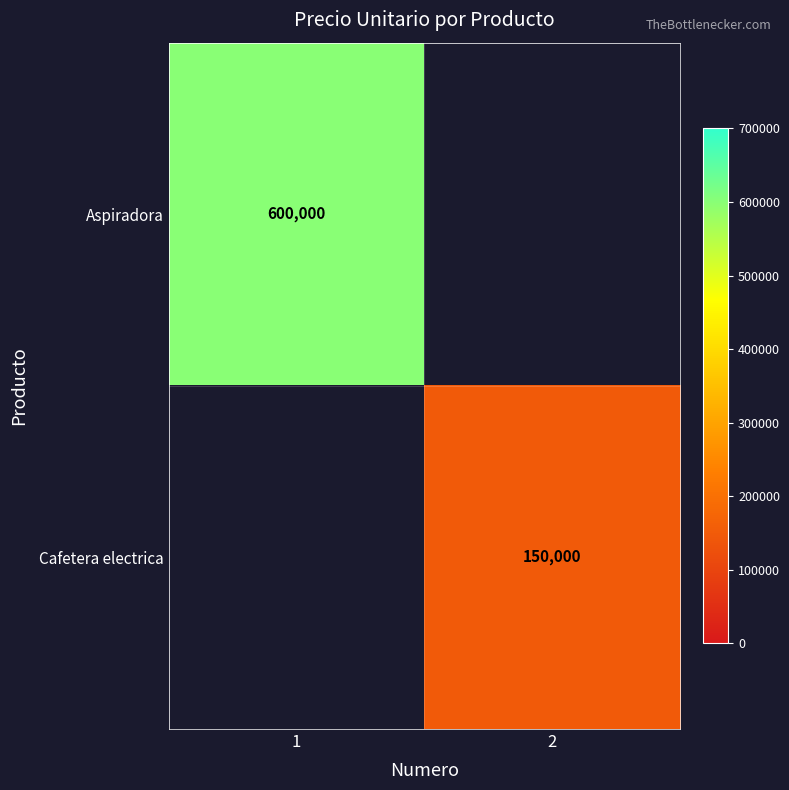

Is it true that Cafetera electrica equals 150000 at 2?

True